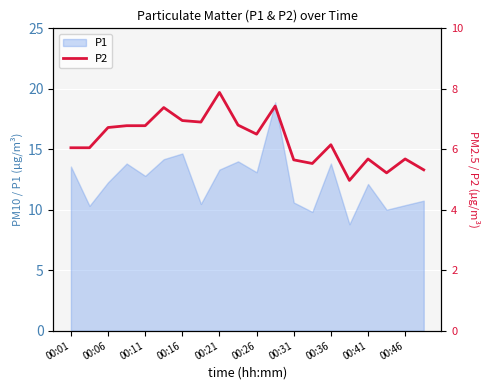

Is it true that P1 equals 13.1 at 00:26?

True